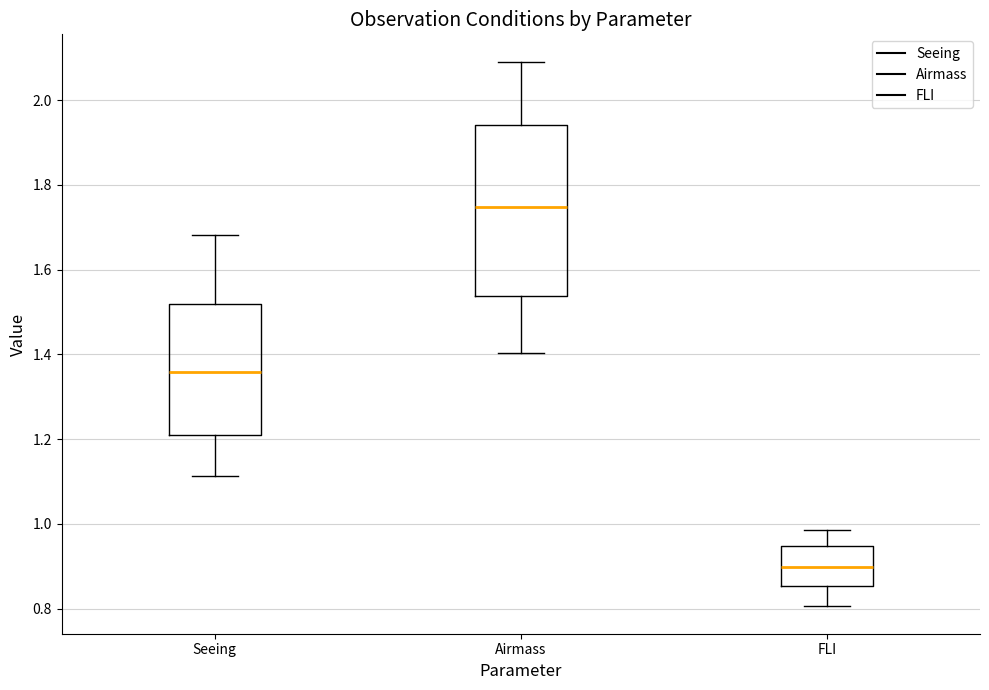

Reading left to right, transcribe this box plot: for each box, give where its median line is, the range the box spans, and where its two whiskers end, as read against the y-axis. The values are not printed on the chart, so give them approximately, as read against the axis.

Seeing: median 1.36, box 1.20 to 1.52, whiskers 1.12 to 1.68
Airmass: median 1.74, box 1.54 to 1.94, whiskers 1.40 to 2.10
FLI: median 0.90, box 0.86 to 0.94, whiskers 0.80 to 0.98